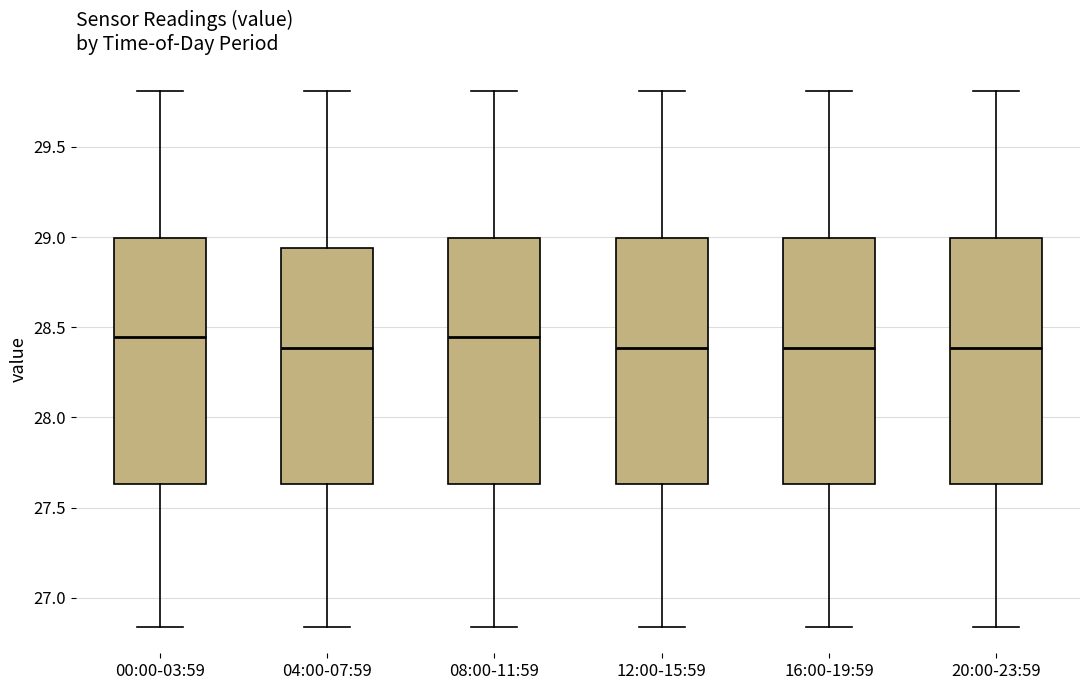

Reading left to right, transcribe this box plot: for each box, give where its median line is, the range the box spans, and where its two whiskers end, as read against the y-axis. The values are not printed on the chart, so give them approximately, as read against the axis.

00:00-03:59: median 28.45, box 27.65 to 29.00, whiskers 26.85 to 29.80
04:00-07:59: median 28.40, box 27.65 to 28.95, whiskers 26.85 to 29.80
08:00-11:59: median 28.45, box 27.65 to 29.00, whiskers 26.85 to 29.80
12:00-15:59: median 28.40, box 27.65 to 29.00, whiskers 26.85 to 29.80
16:00-19:59: median 28.40, box 27.65 to 29.00, whiskers 26.85 to 29.80
20:00-23:59: median 28.40, box 27.65 to 29.00, whiskers 26.85 to 29.80